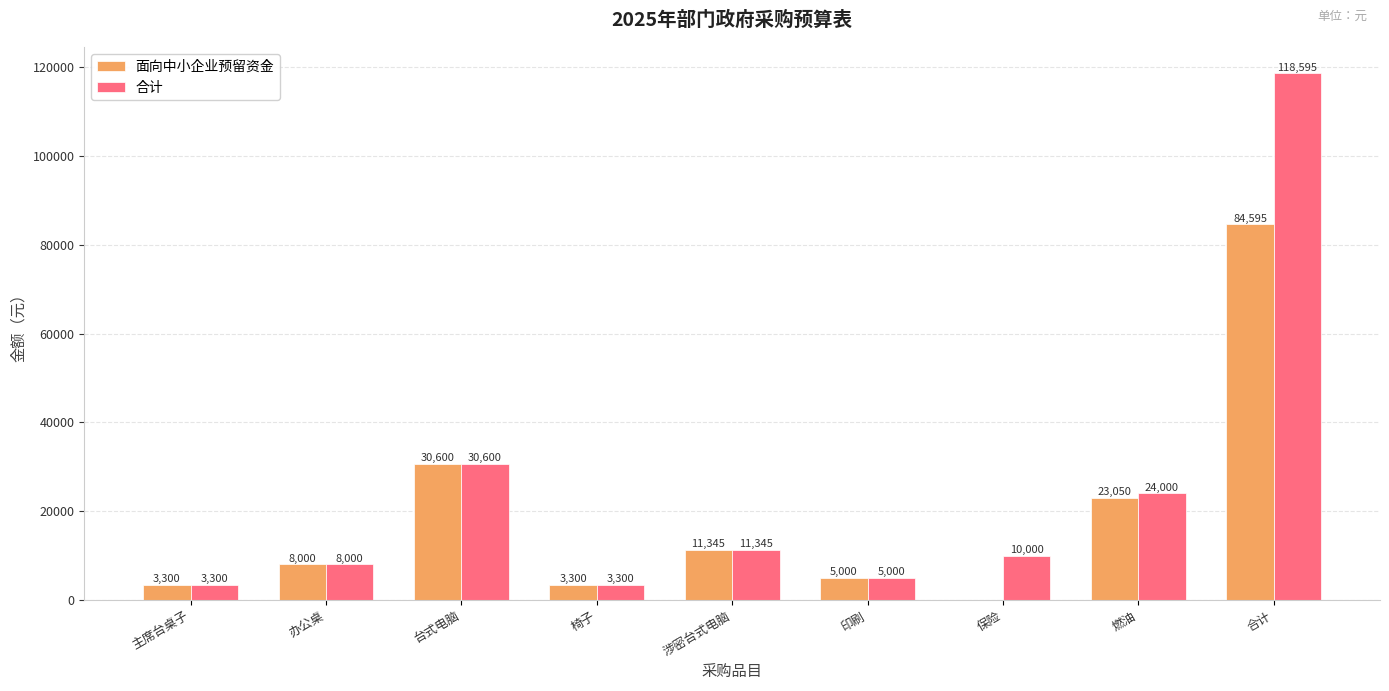

What is the highest value of the 面向中小企业预留资金 series?

84595